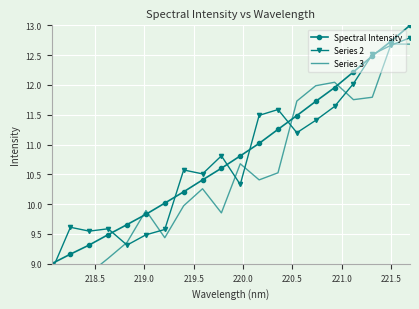

What is the difference between the maximum and second lowest values in the Series 3 series?

3.9